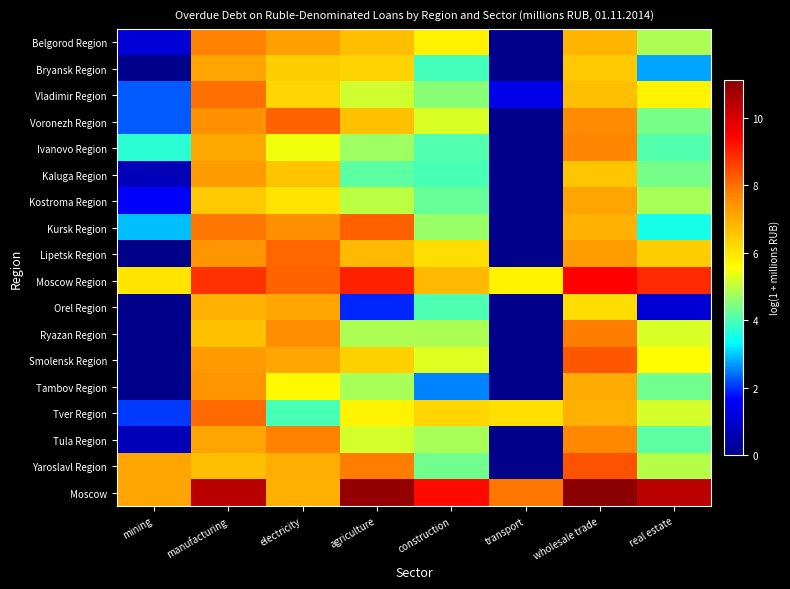

How many series are shown in this chart?

18